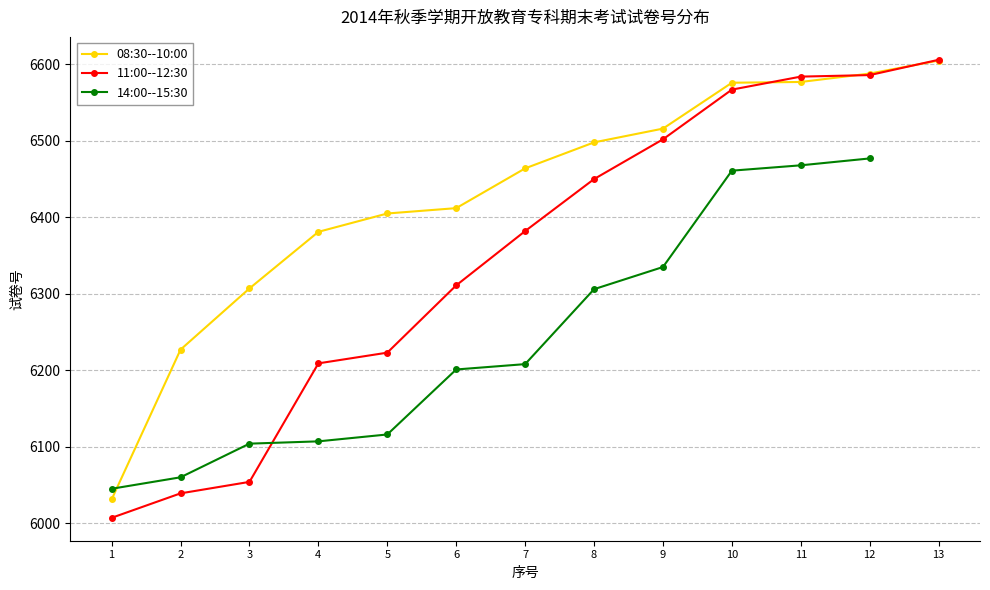

Rank the series at 11 from lowest to highest value.

14:00--15:30, 08:30--10:00, 11:00--12:30